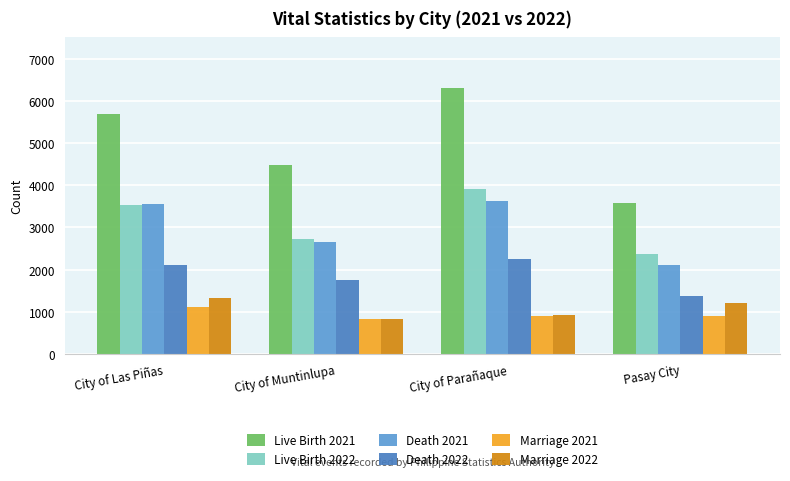

Which series has the largest total across all categories?

Live Birth 2021